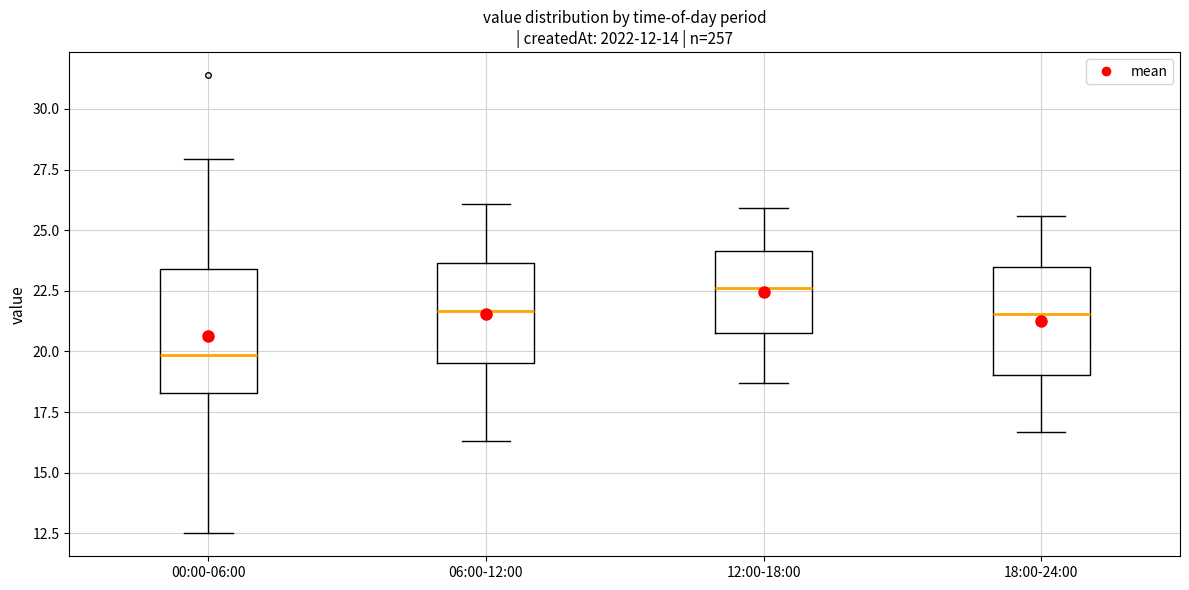

Which box's median line is the highest?

12:00-18:00